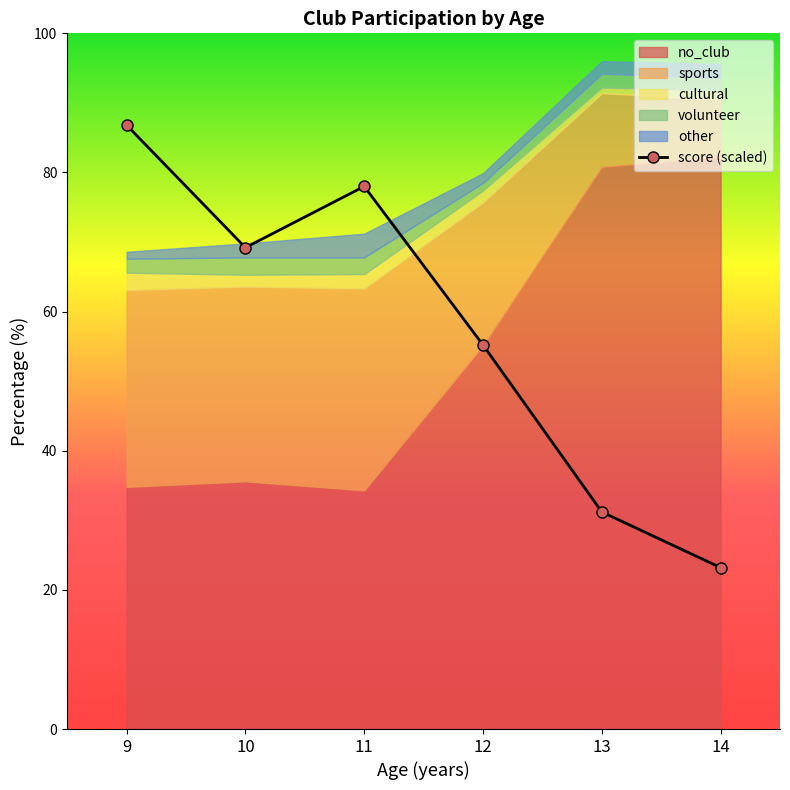

How many values in the sports series exceed 28?

2